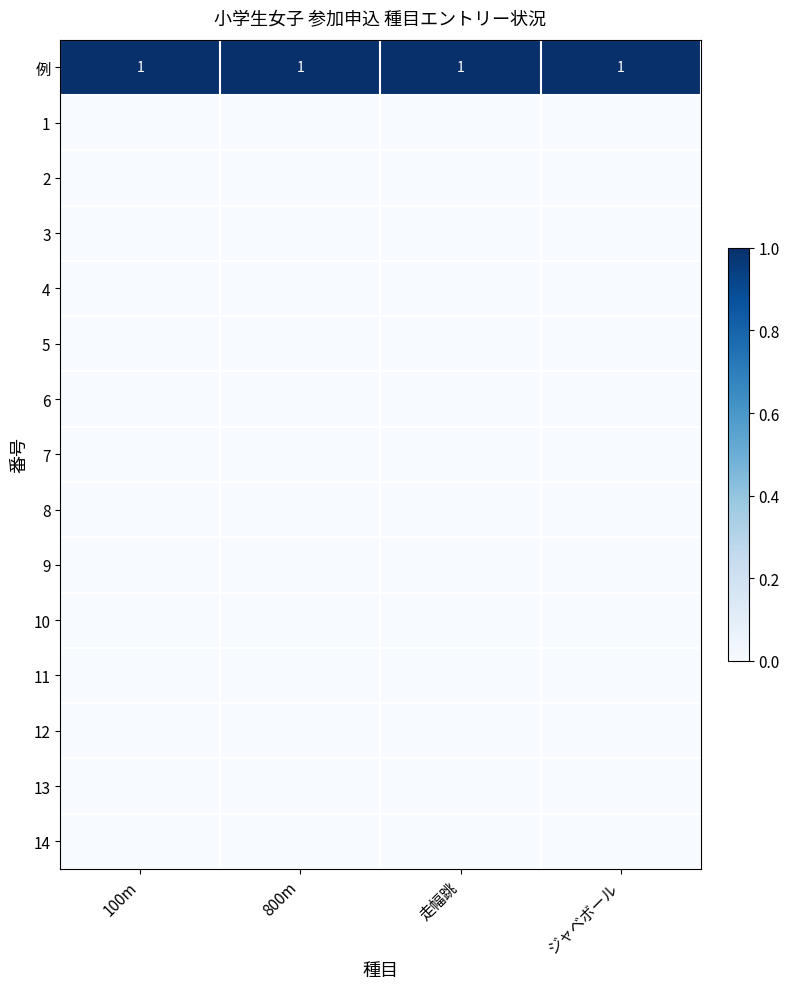

Which series has the largest total across all categories?

例